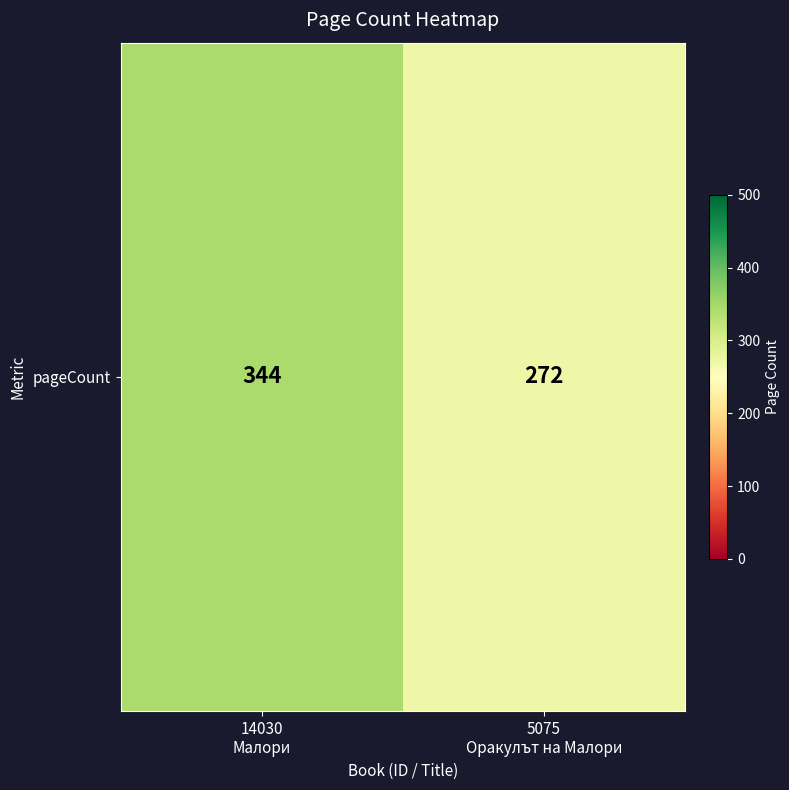

Rank the categories by value from lowest to highest.

5075
Оракулът на Малори, 14030
Малори